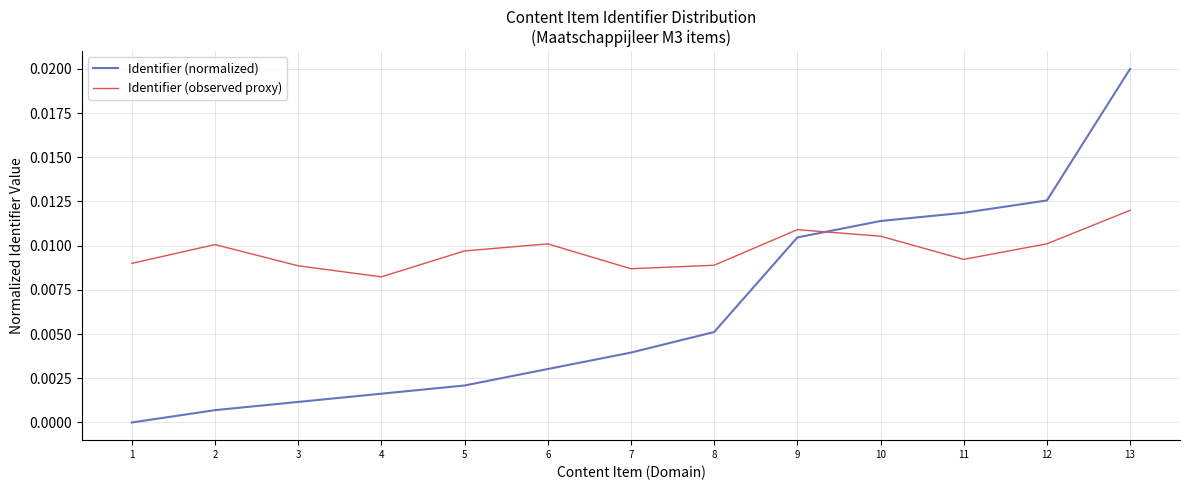

Does the chart have visible grid lines?

Yes